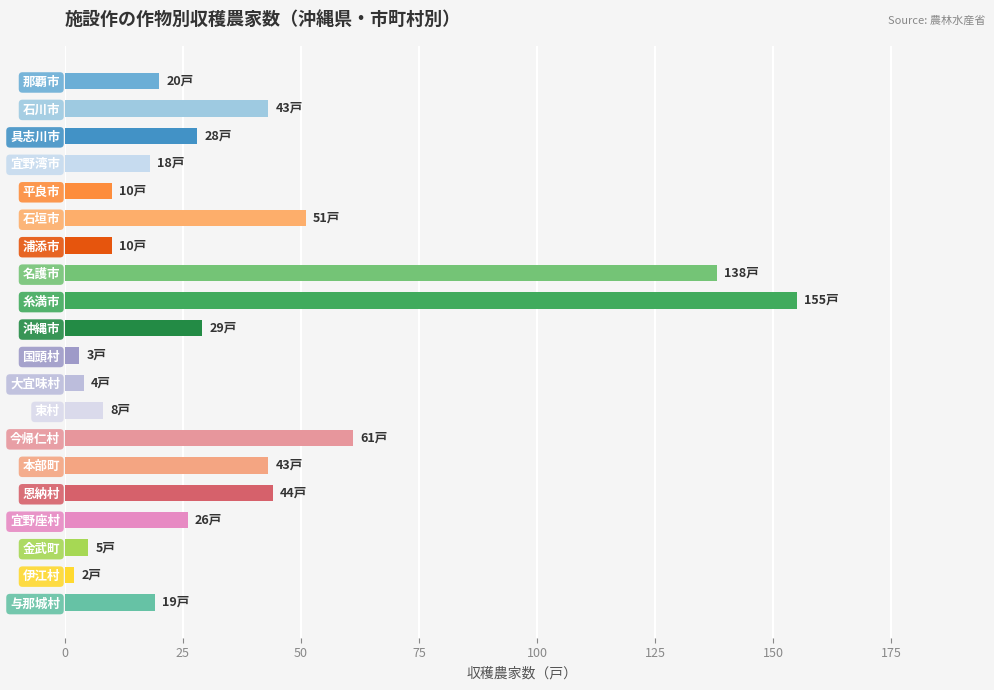

Approximately how many times larger is the value at 名護市 compared to 那覇市?

6.9